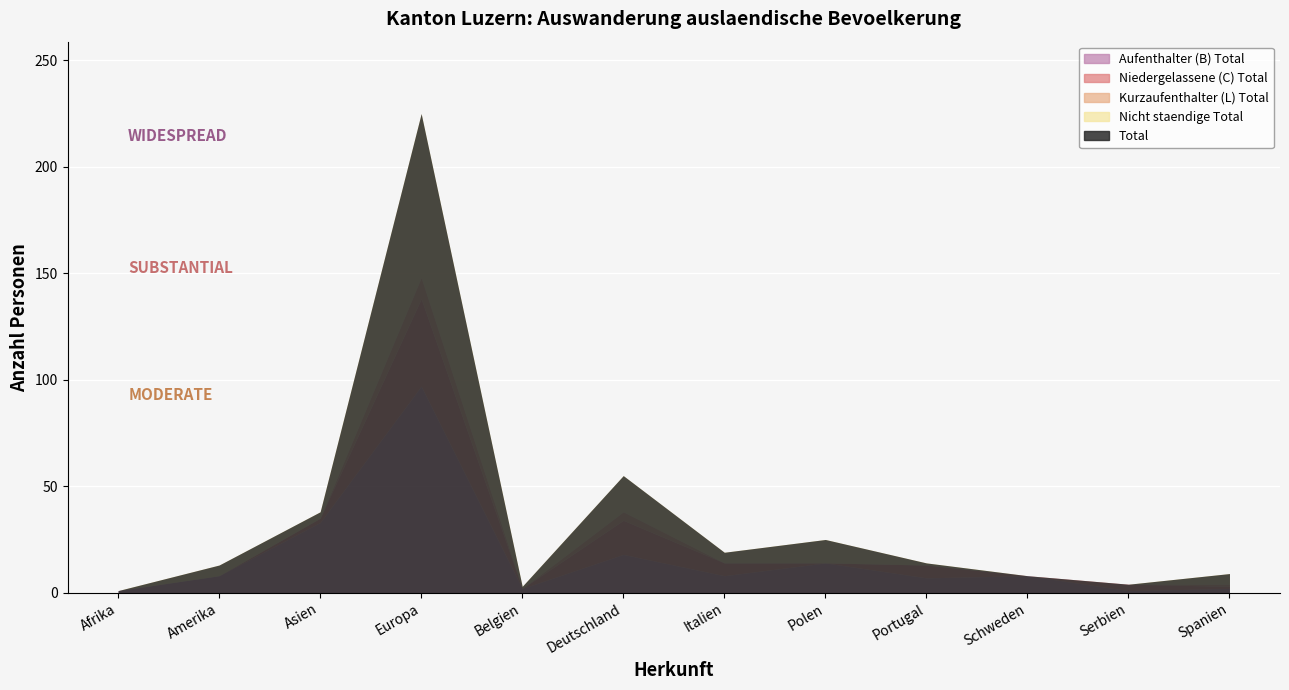

What position from the right is Amerika?

11